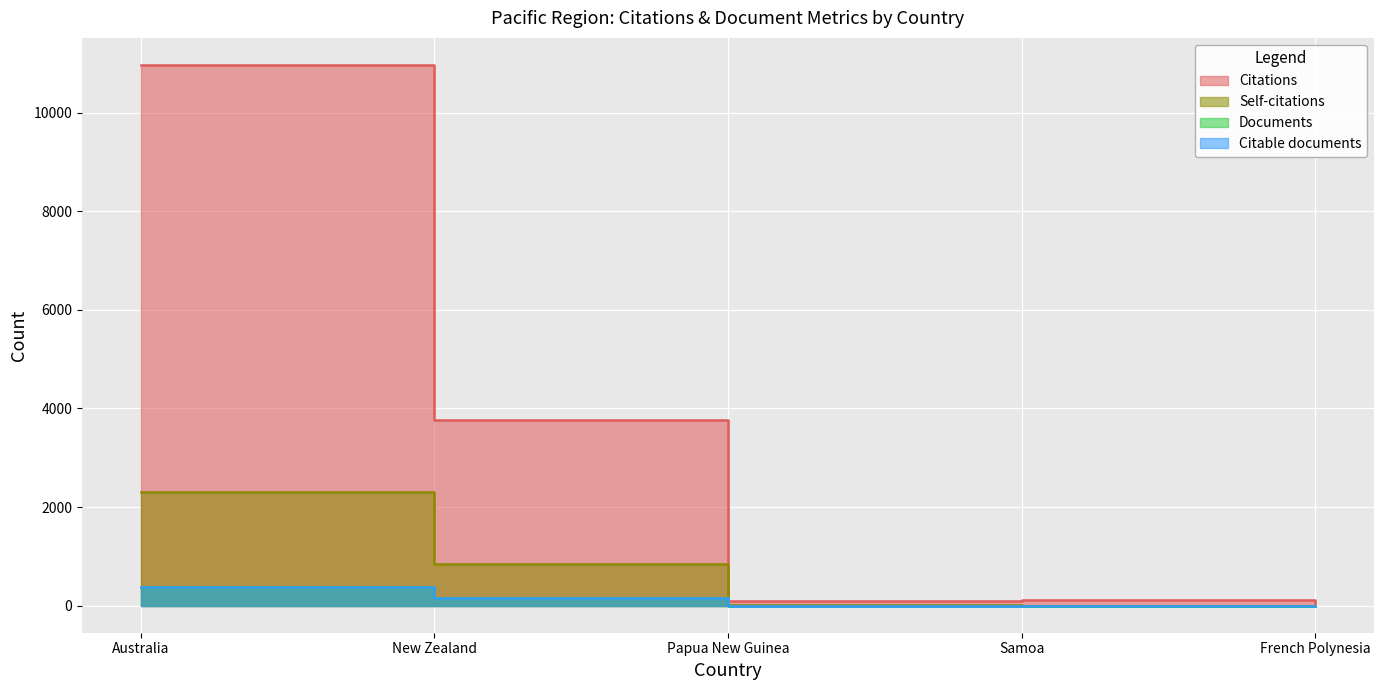

What is the label of the 3rd point from the left?

Papua New Guinea